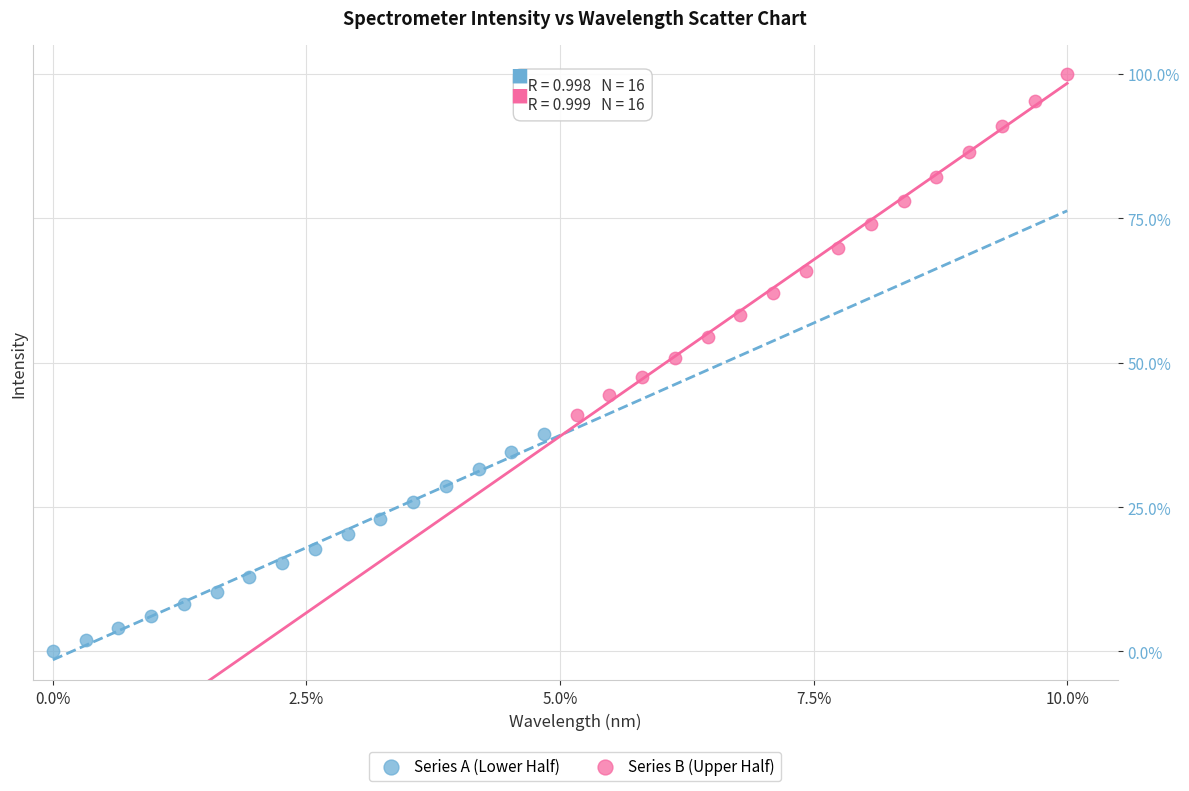

Which series contains the highest Y value?

Series B (Upper Half)